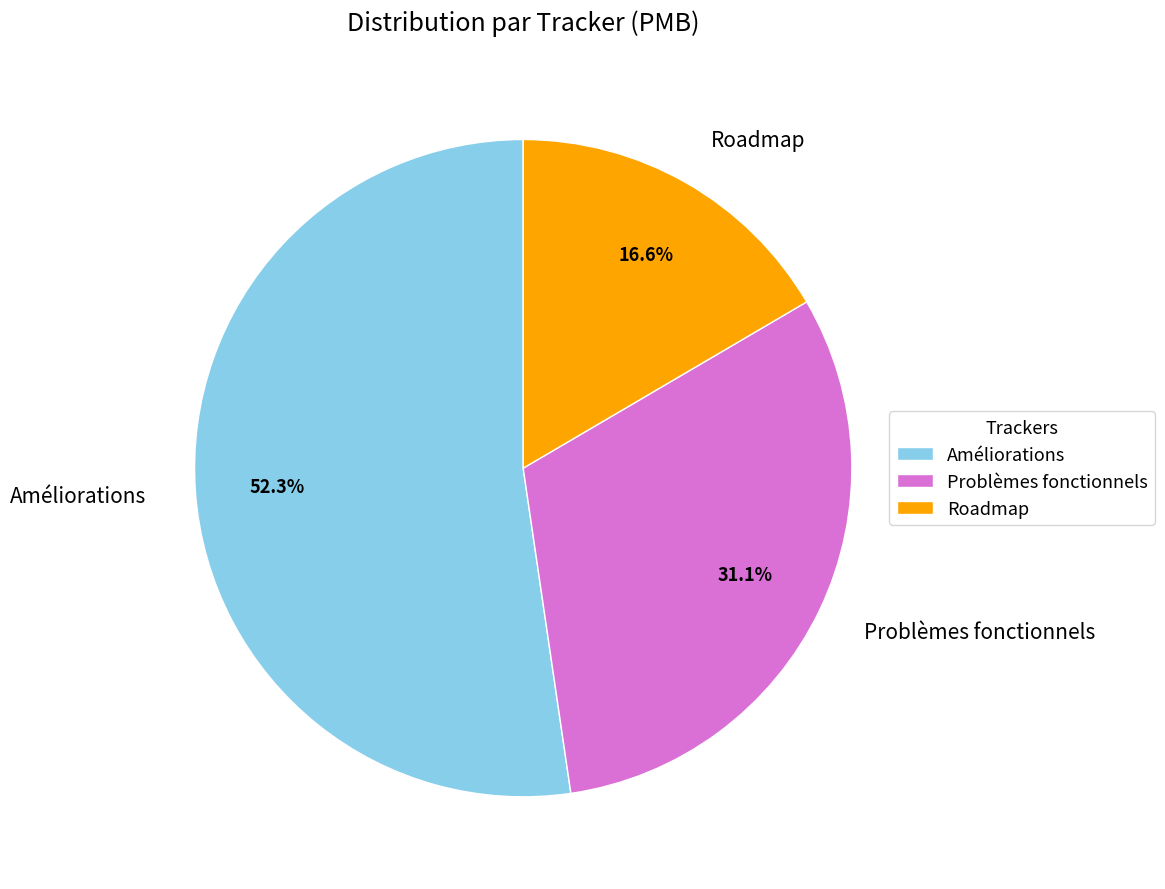

To the nearest percent, what percentage of the pie is Roadmap?

17%